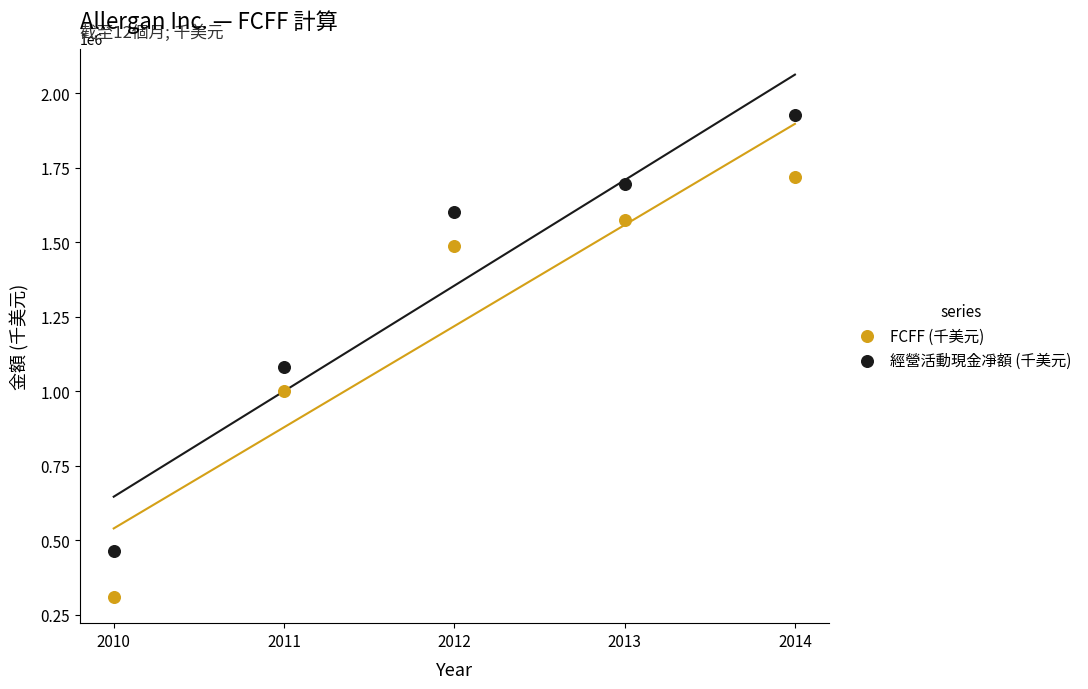

In the 經營活動現金凈額 (千美元) series, what Y value is closest to 1195850?

1081900